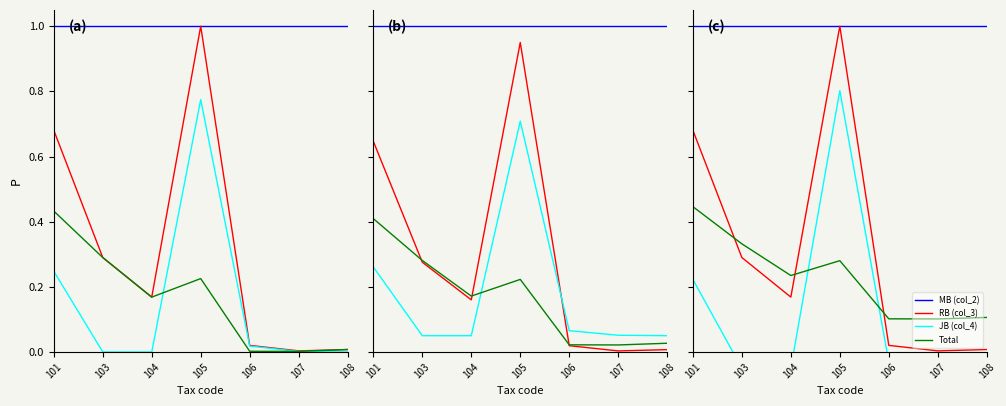

At which category is the sum across all series the highest?

105